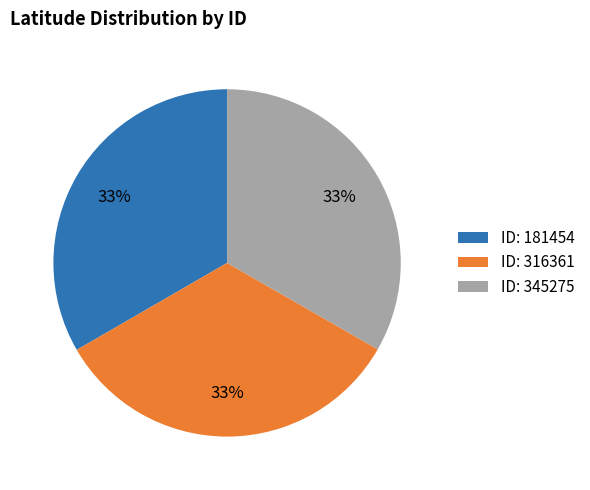

True or false: ID: 345275 accounts for 33% of the total.

True